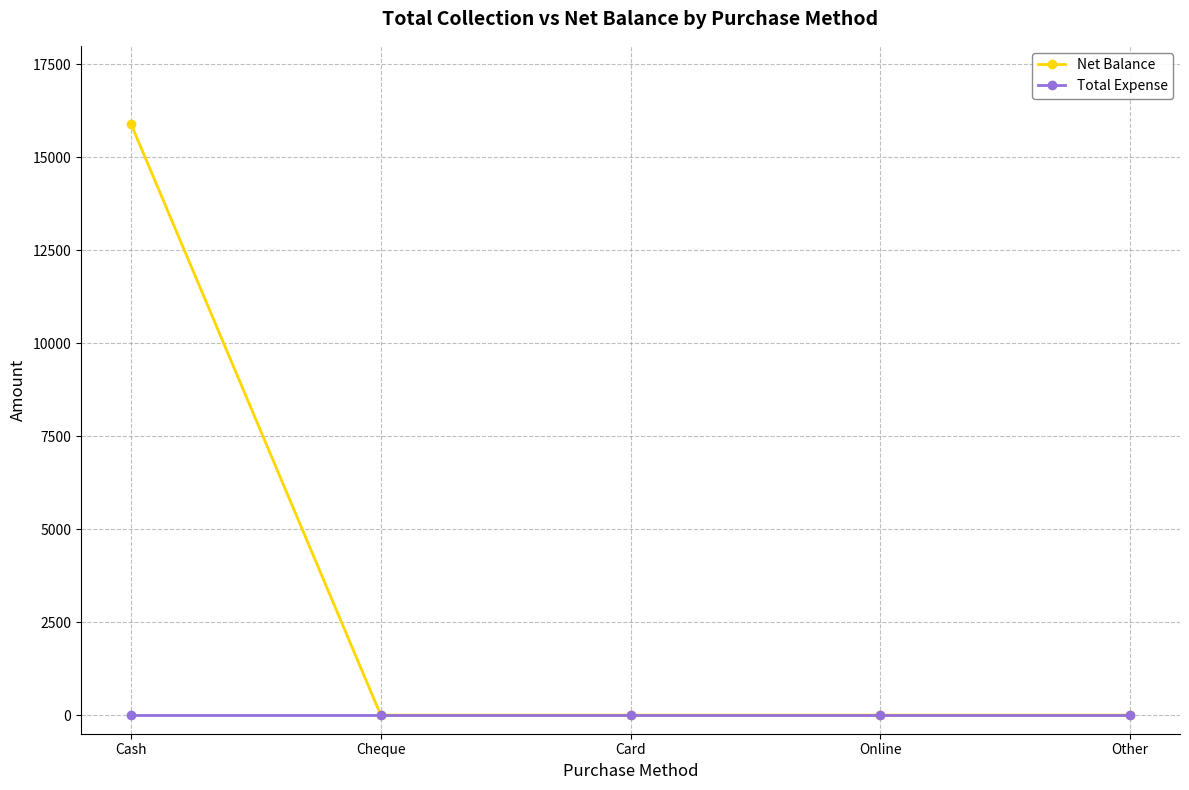

At how many categories does at least one series exceed 11701?

1